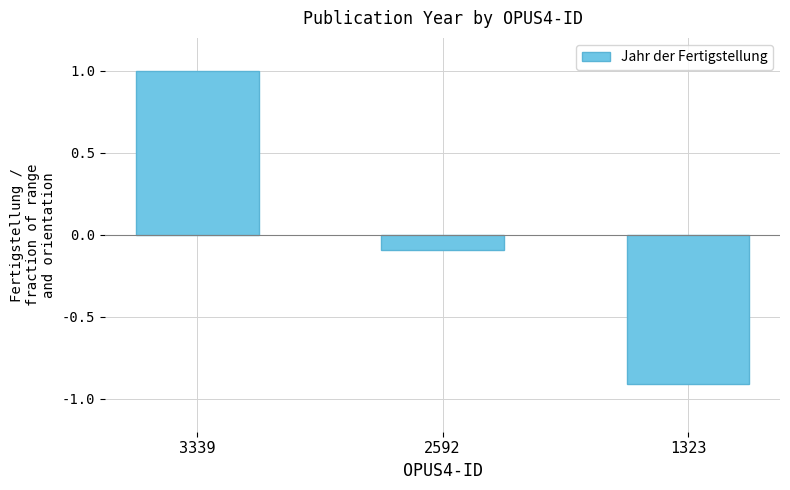

What is the sum of the values at 3339 and 2592?

0.9